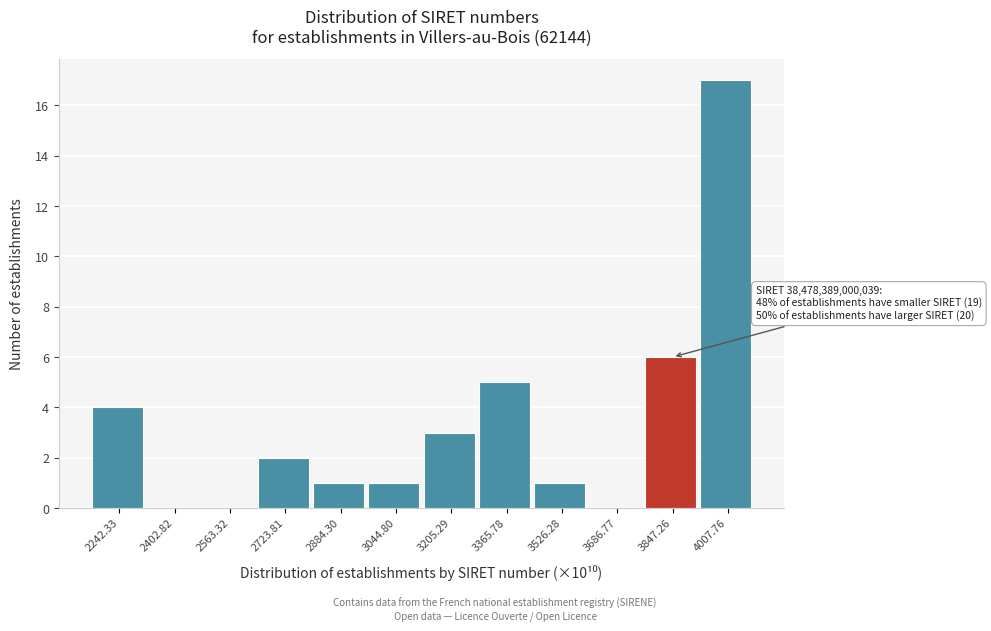

Which range on the x-axis has the tallest bar?

3920 to 4080